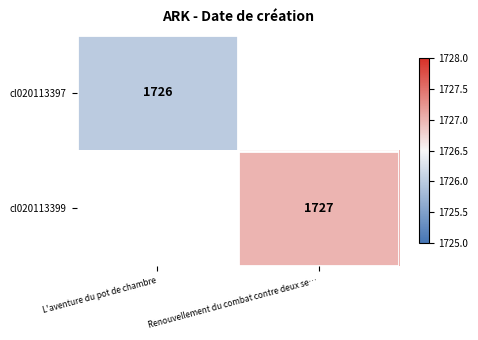

Which category has the highest value across all series?

Renouvellement du combat contre deux se…